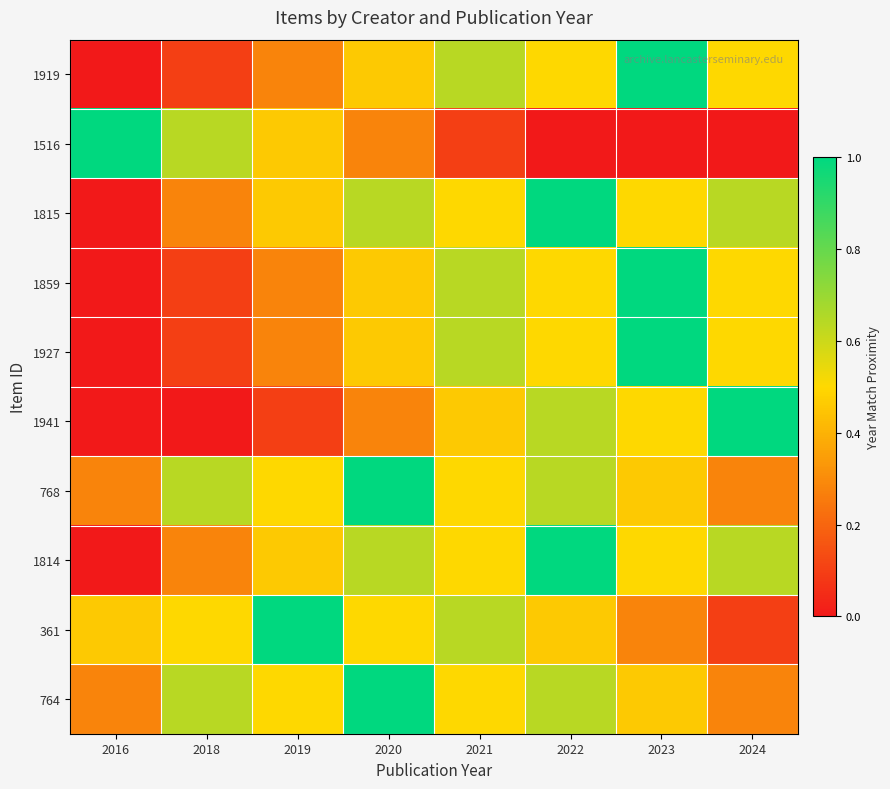

Rank the series at 2022 from lowest to highest value.

1516, 361, 1919, 1859, 1927, 1941, 768, 764, 1815, 1814